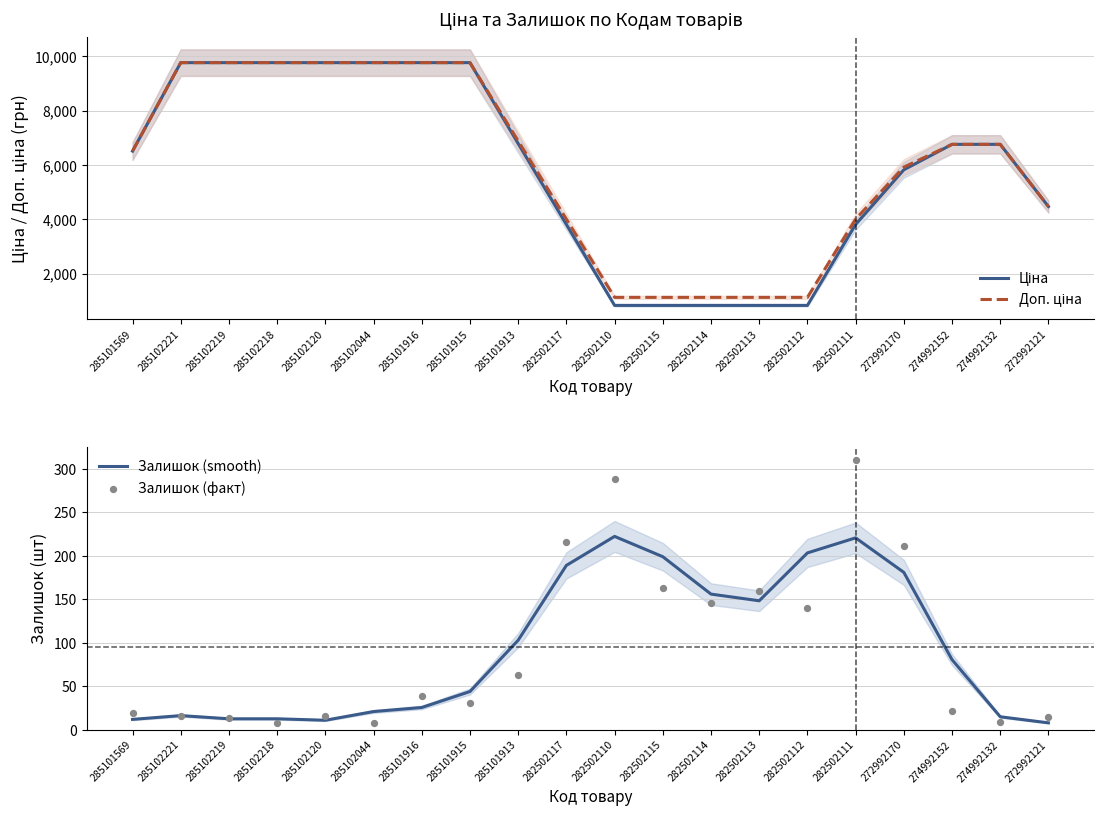

At how many categories does at least one series exceed 3590?

15